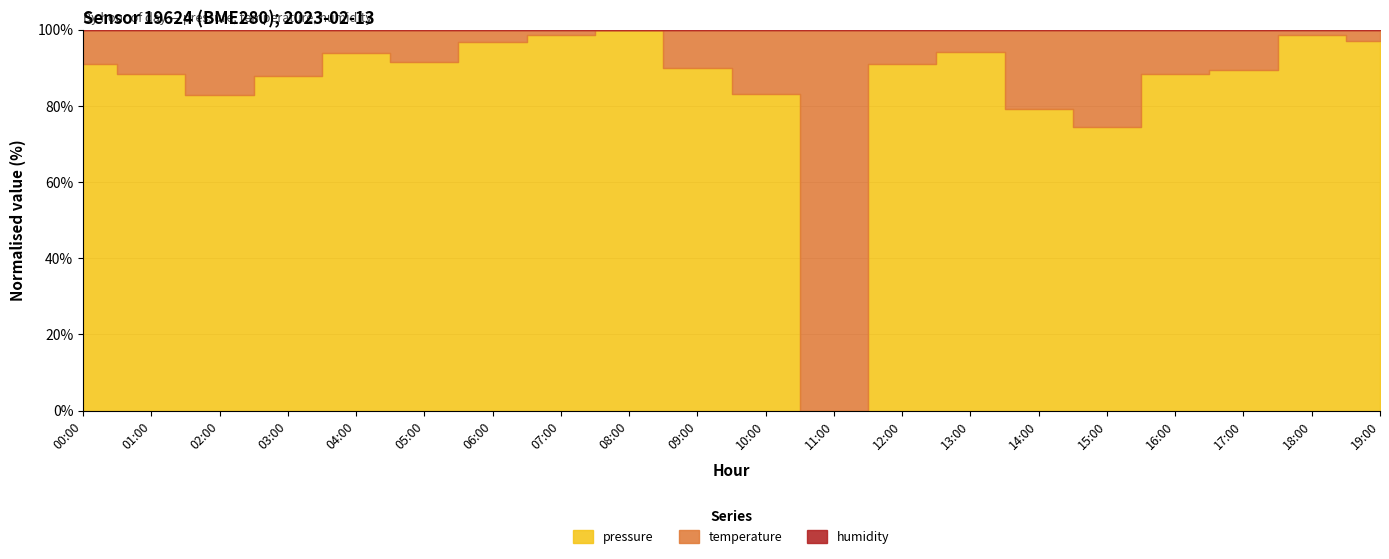

At how many categories does at least one series exceed 78528?

20